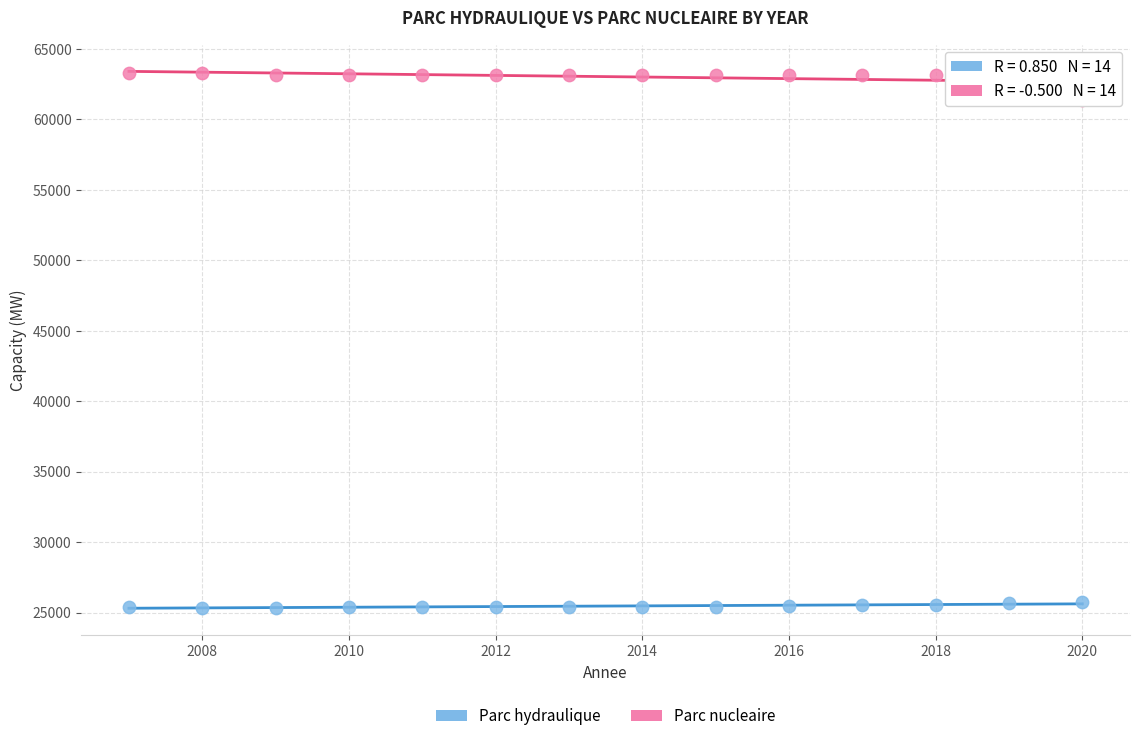

What are all the series names shown in the legend?

Parc hydraulique, Parc nucleaire